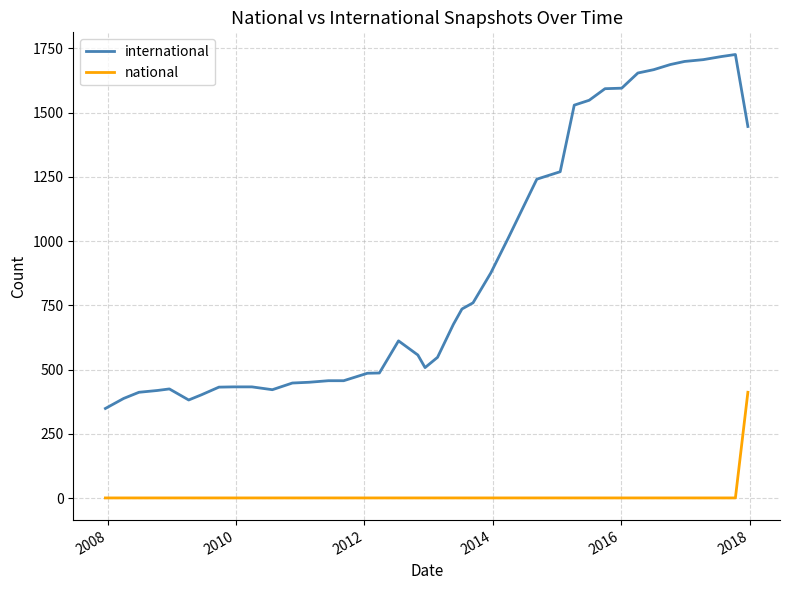

What is the minimum value shown in the chart?

1